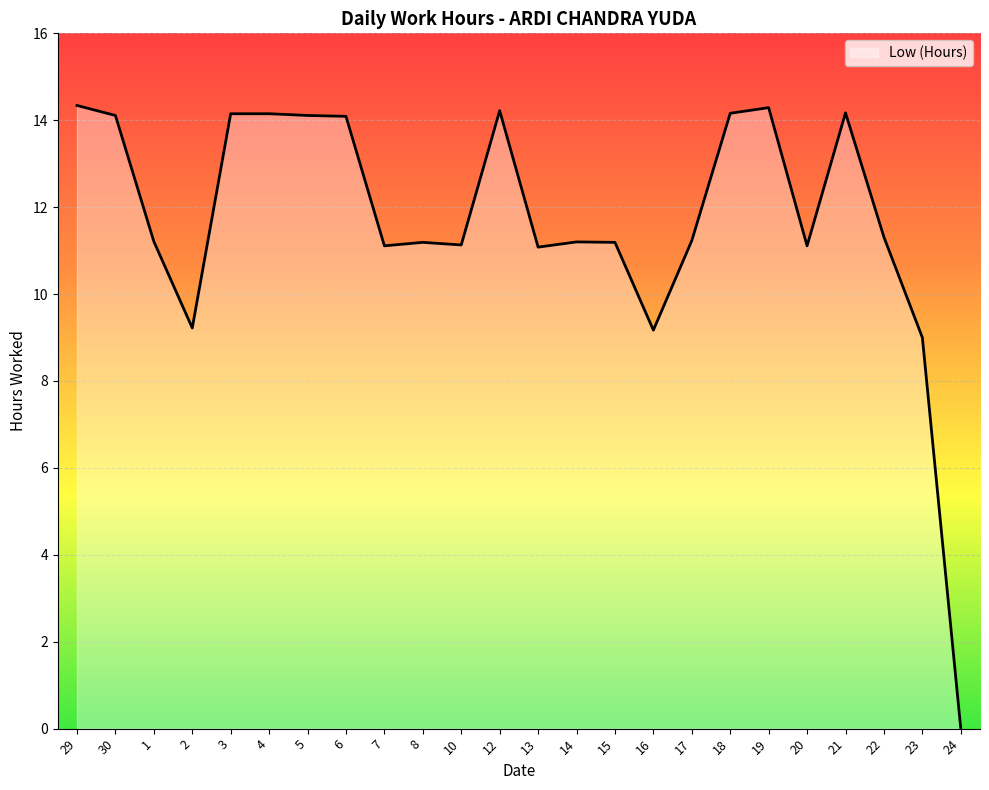

Count the number of categories in the chart.

24